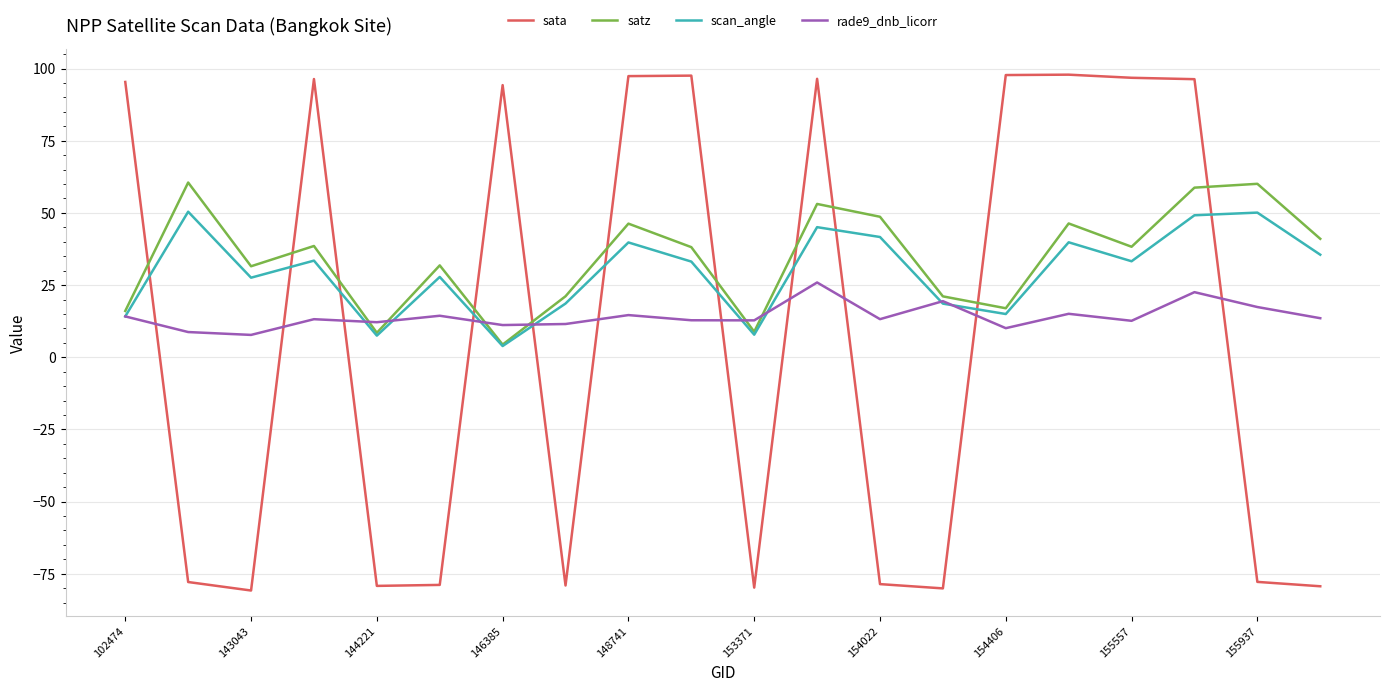

Which series ends up on top after the final intersection of sata and rade9_dnb_licorr?

rade9_dnb_licorr